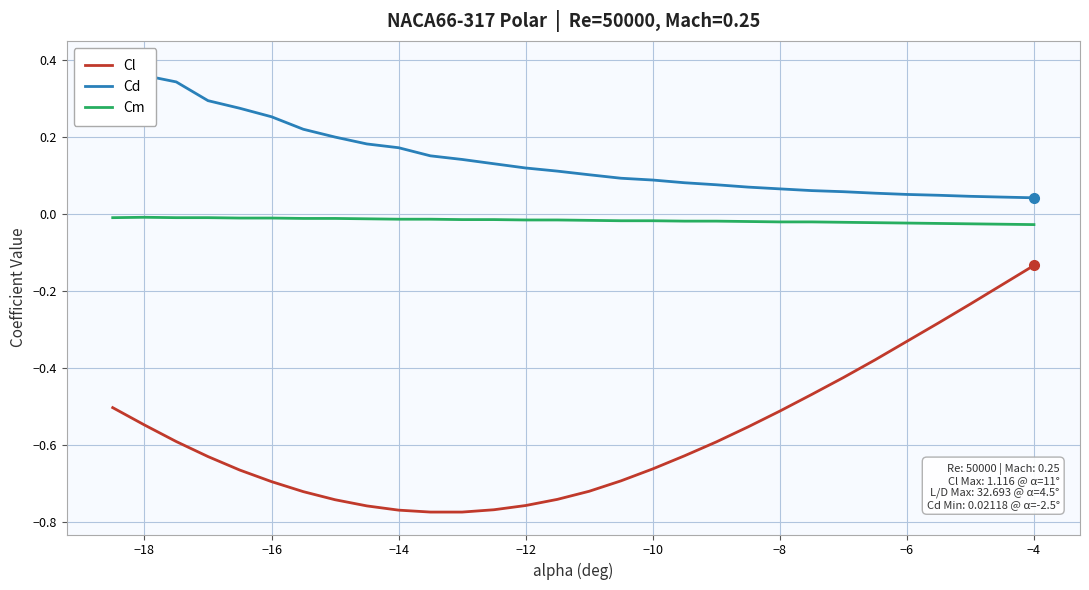

What is the sum of all Cm values?

-0.5